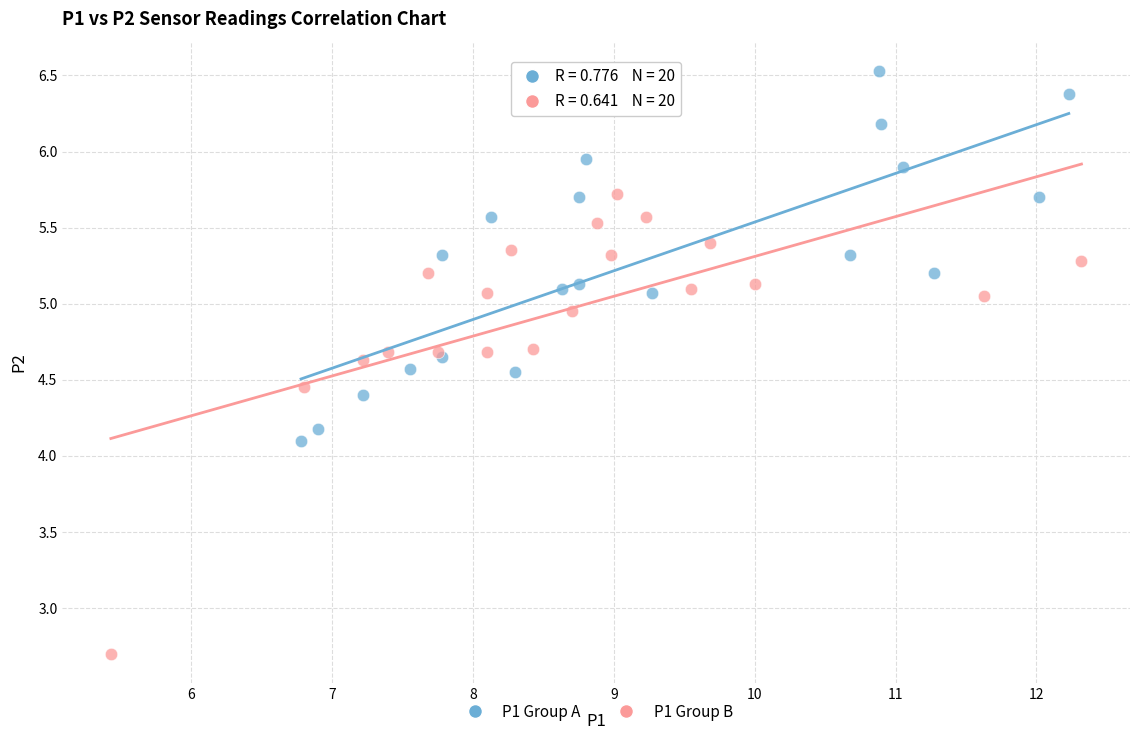

Which series contains the highest Y value?

P1 Group A